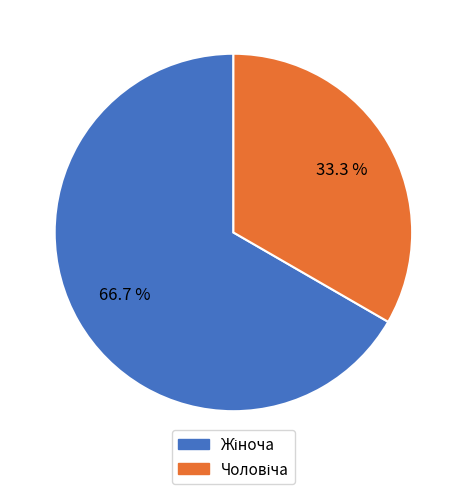

How many slices are in this pie chart?

2